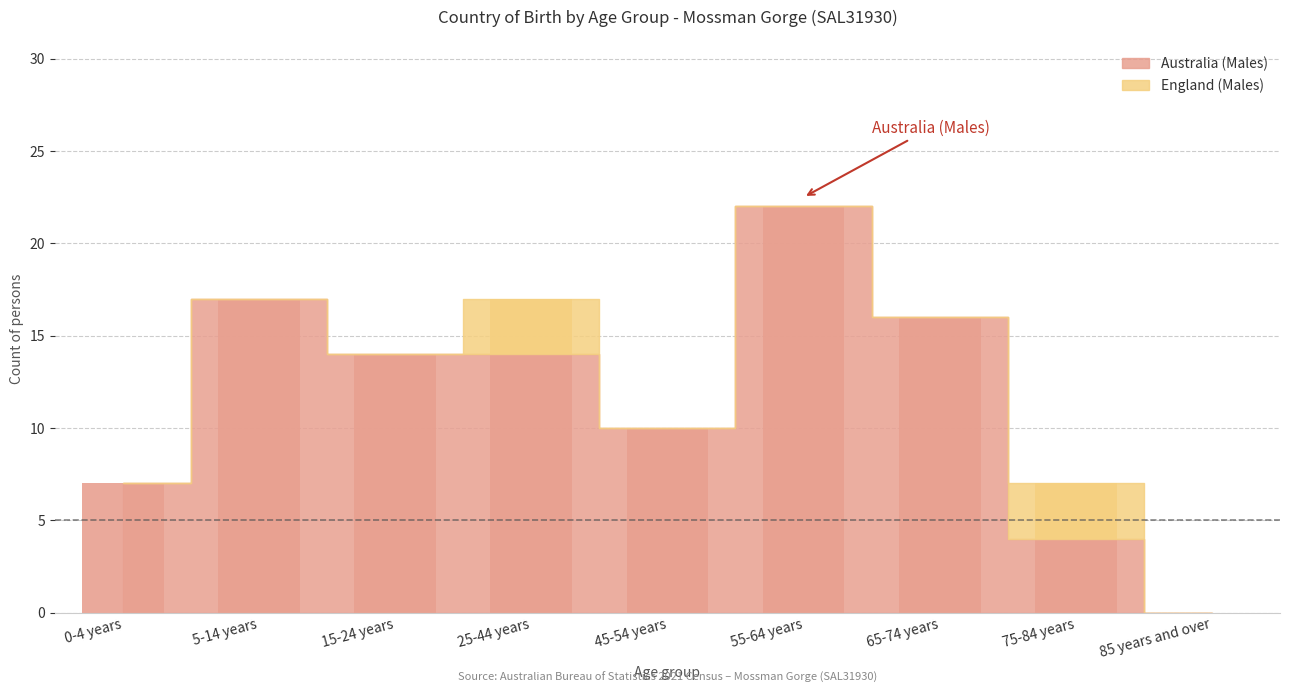

What are all the series names shown in the legend?

Australia (Males), England (Males)